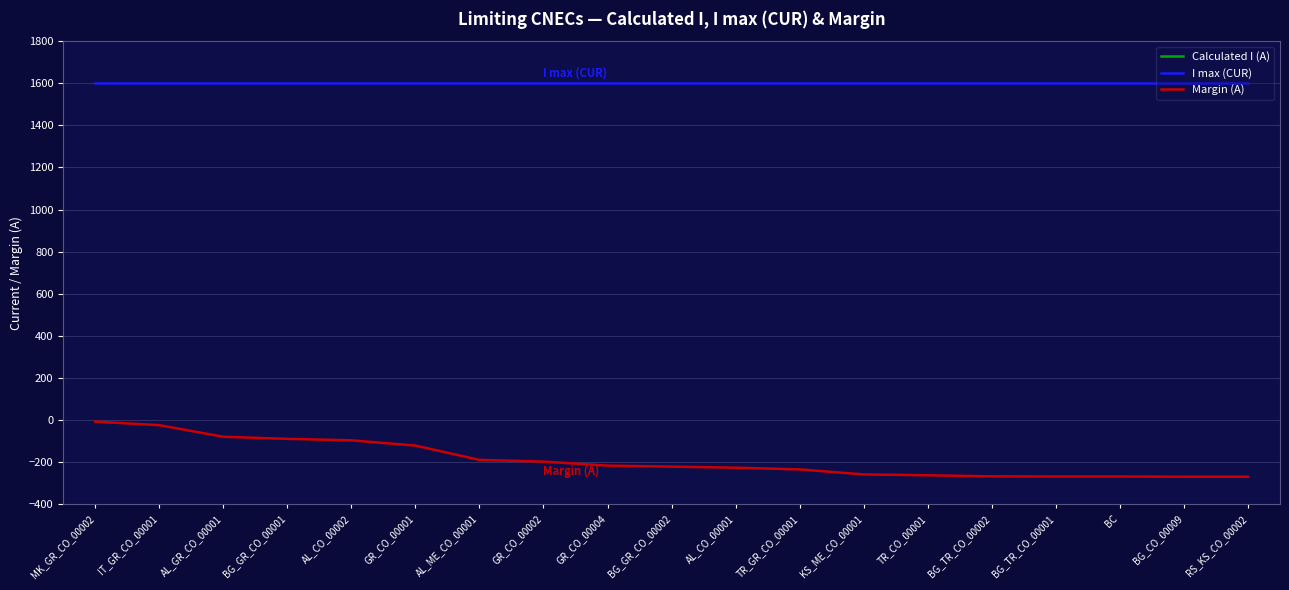

Is the value of Margin (A) at TR_CO_00001 greater than the value of Calculated I (A) at BG_CO_00009?

Yes